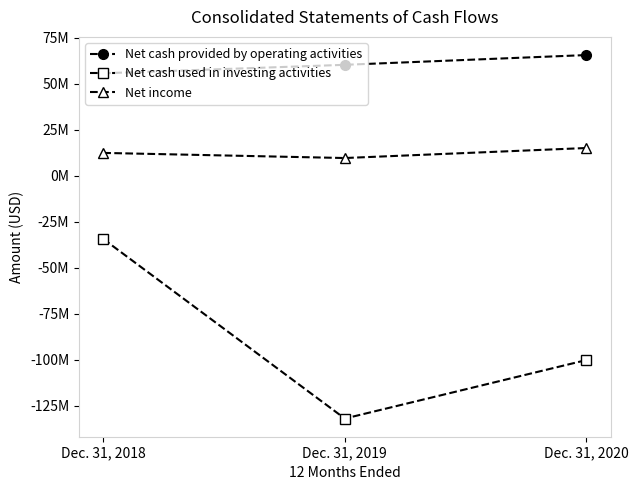

What is the total value across all series at Dec. 31, 2020?

-19779000